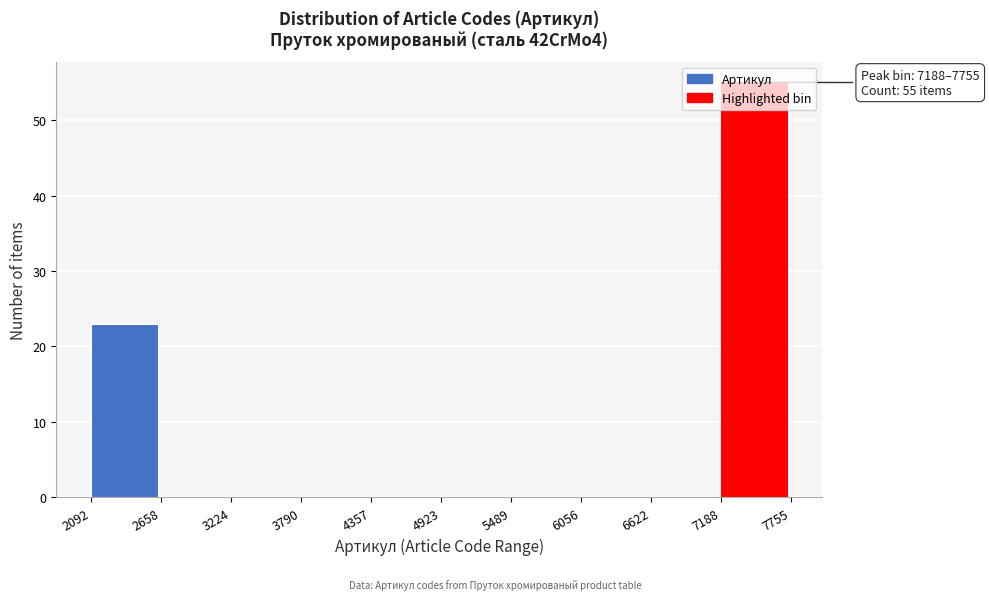

Which range on the x-axis has the tallest bar?

7188 to 7755